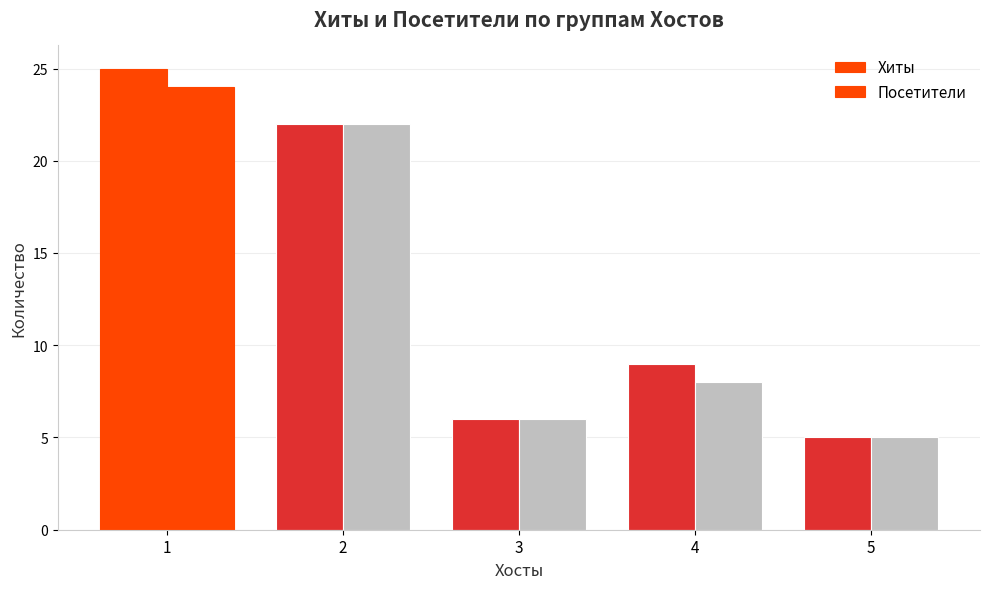

Count the number of categories in the chart.

5